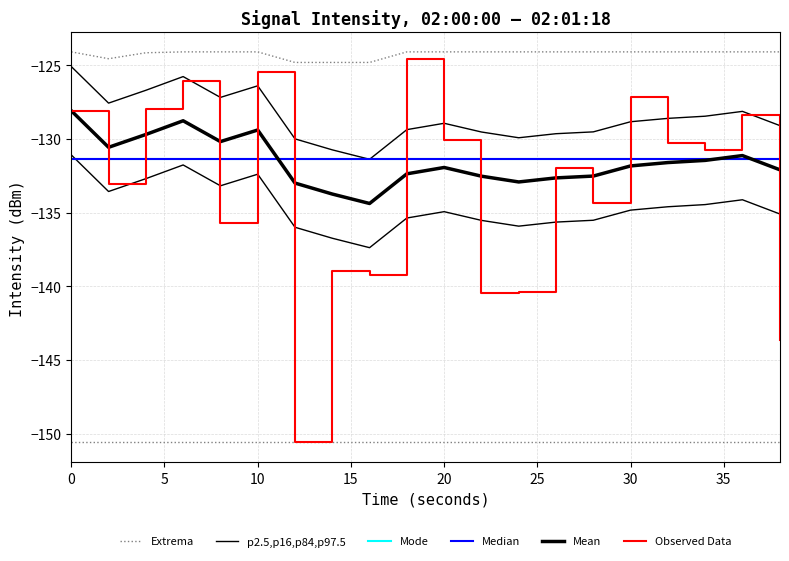

Which series has the largest total across all categories?

Extrema